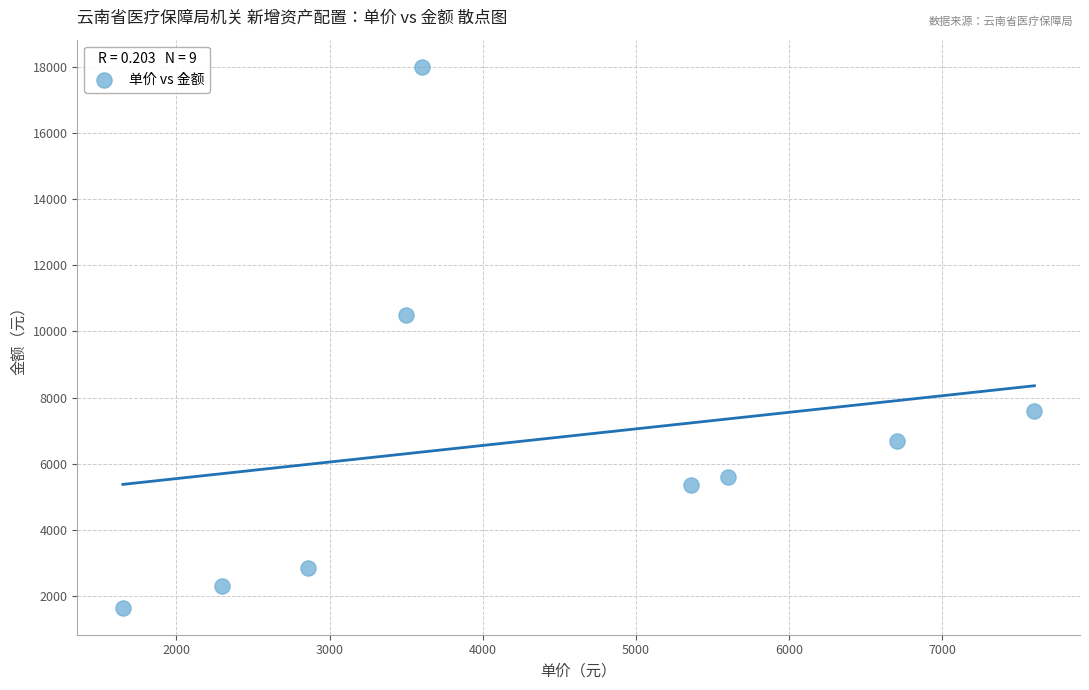

What Y value in the scatter plot is closest to 9825?

10500